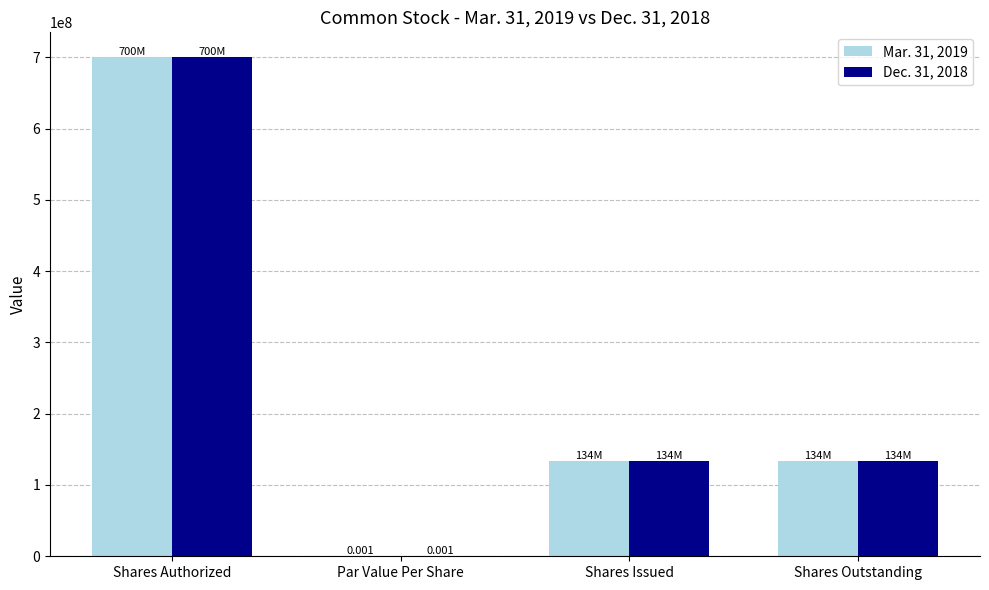

Which label corresponds to the largest value in the chart?

Shares Authorized